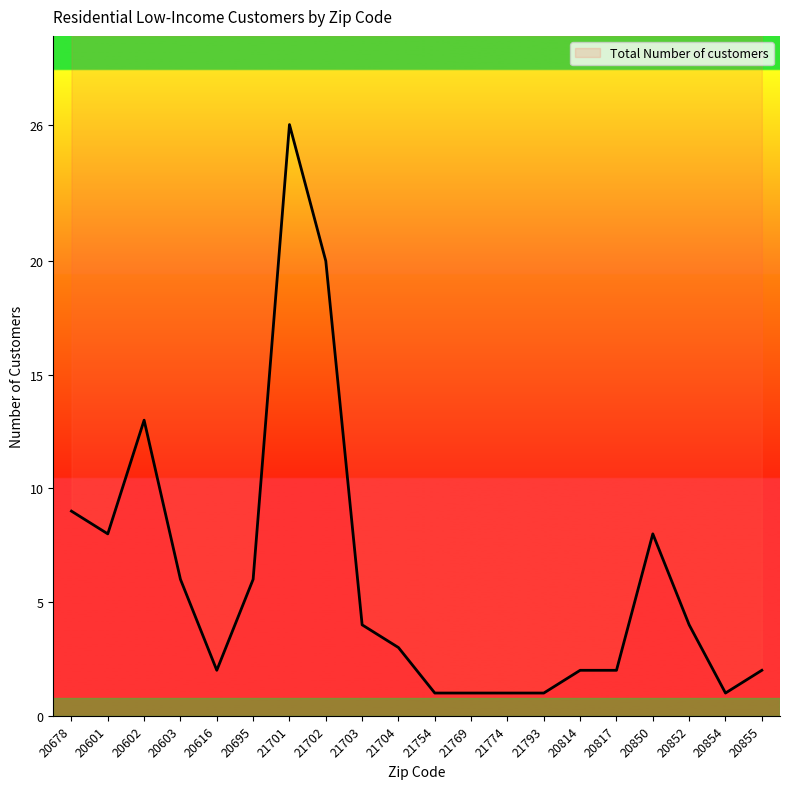

Which label corresponds to the smallest value in the chart?

21754